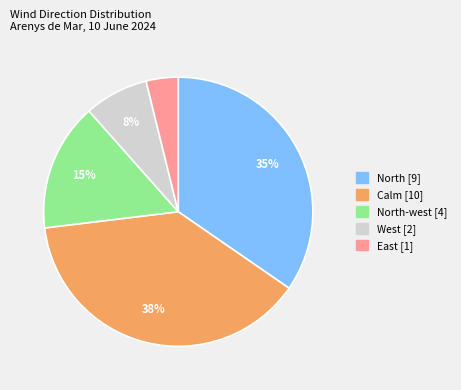

Is there any slice that represents more than half of the pie?

No